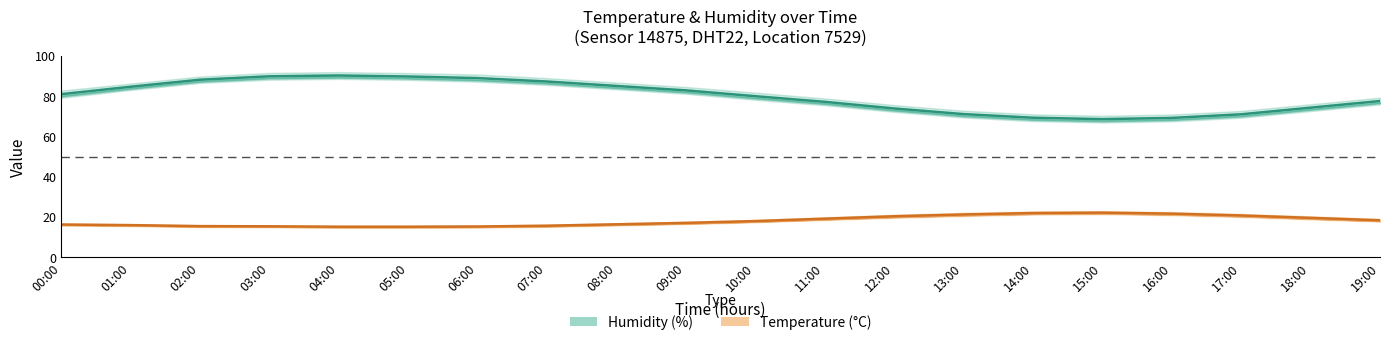

Reading right to left, extract all data points from this chart.

Humidity (%): 77.8	74.5	71.2	69.4	68.8	69.5	71.3	74.1	77.4	80.2	83.1	85.3	87.5	89.2	90.0	90.5	90.1	88.4	84.9	81.2
Temperature (°C): 18.5	19.7	20.9	21.8	22.3	22.1	21.4	20.5	19.3	18.1	17.2	16.5	15.8	15.4	15.3	15.3	15.5	15.6	16.1	16.4